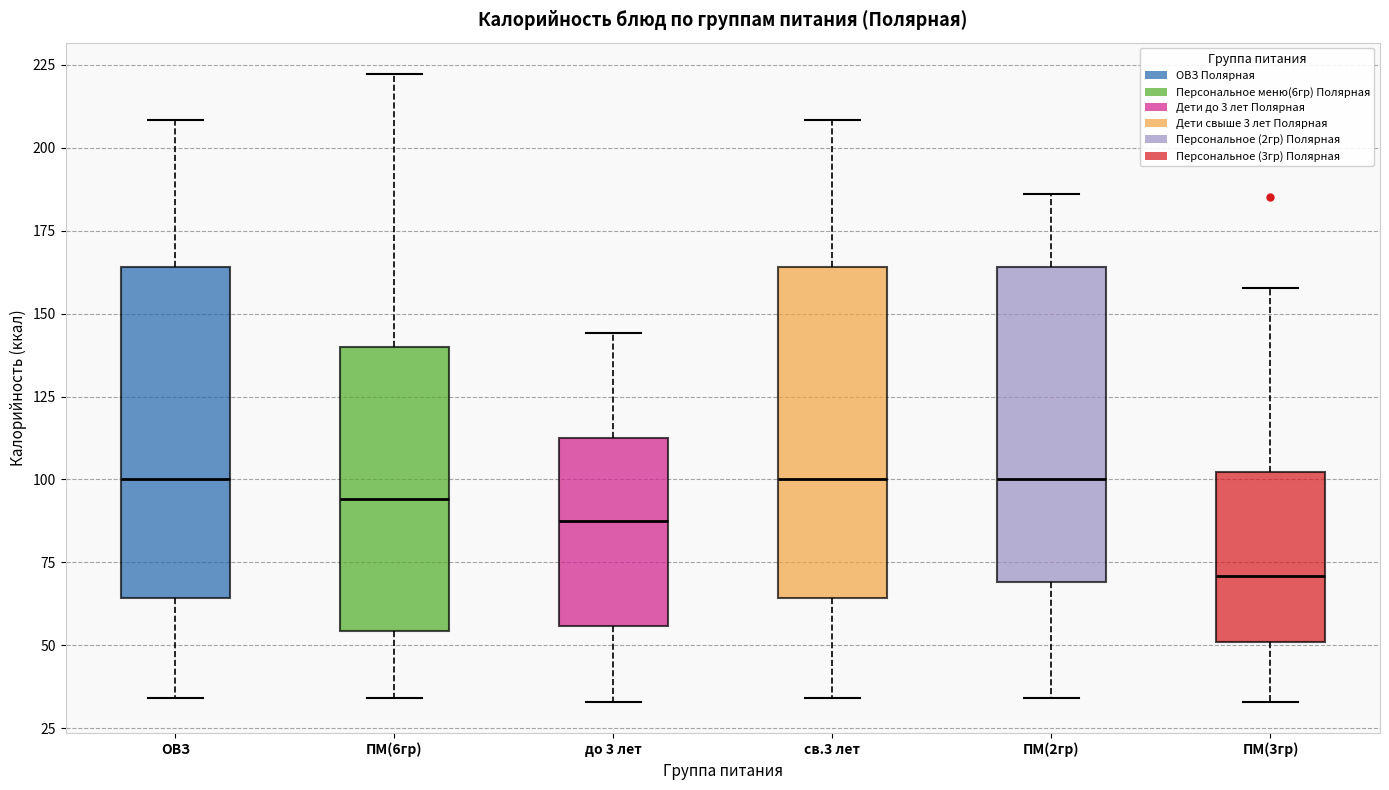

Reading left to right, read every box against the y-axis: the position of its median line, the range the box covers, and the ends of its whiskers. The values are not printed on the chart, so give them approximately, as read against the axis.

ОВЗ: median 100, box 65 to 165, whiskers 35 to 210
ПМ(6гр): median 95, box 55 to 140, whiskers 35 to 220
до 3 лет: median 90, box 55 to 115, whiskers 35 to 145
св.3 лет: median 100, box 65 to 165, whiskers 35 to 210
ПМ(2гр): median 100, box 70 to 165, whiskers 35 to 185
ПМ(3гр): median 70, box 50 to 100, whiskers 35 to 160